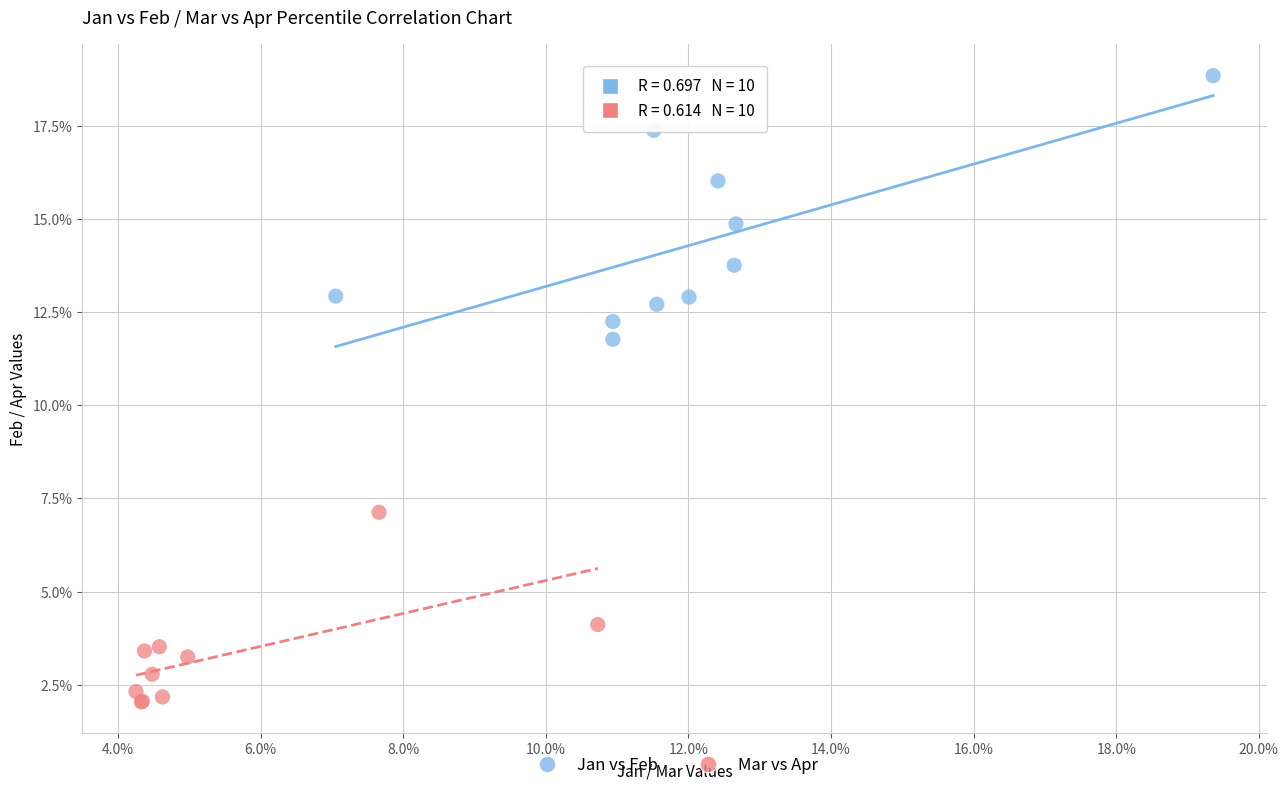

Which series has the widest spread of Y values?

Jan vs Feb